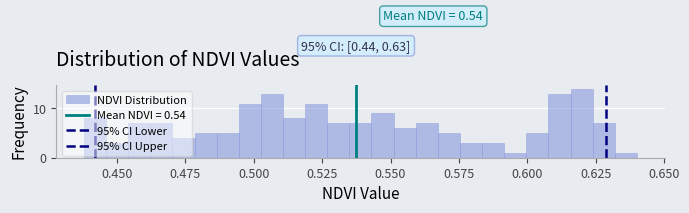

Around what value on the x-axis is the tallest bar? Give the approximate position of its centre, as read against the axis.

0.620